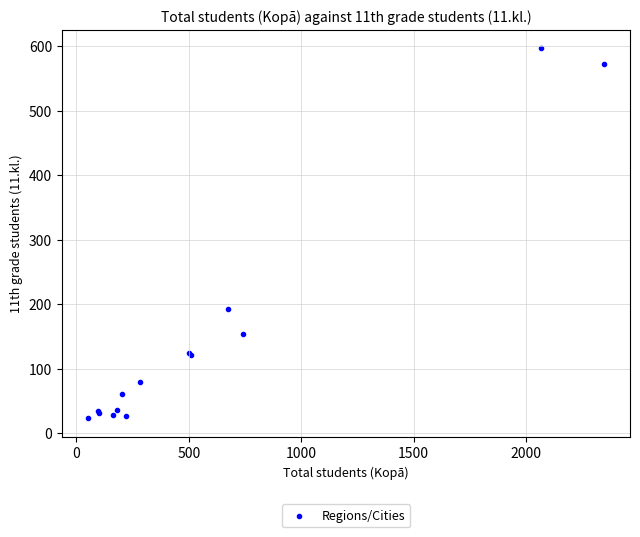

What Y value in the scatter plot is closest to 310?

193